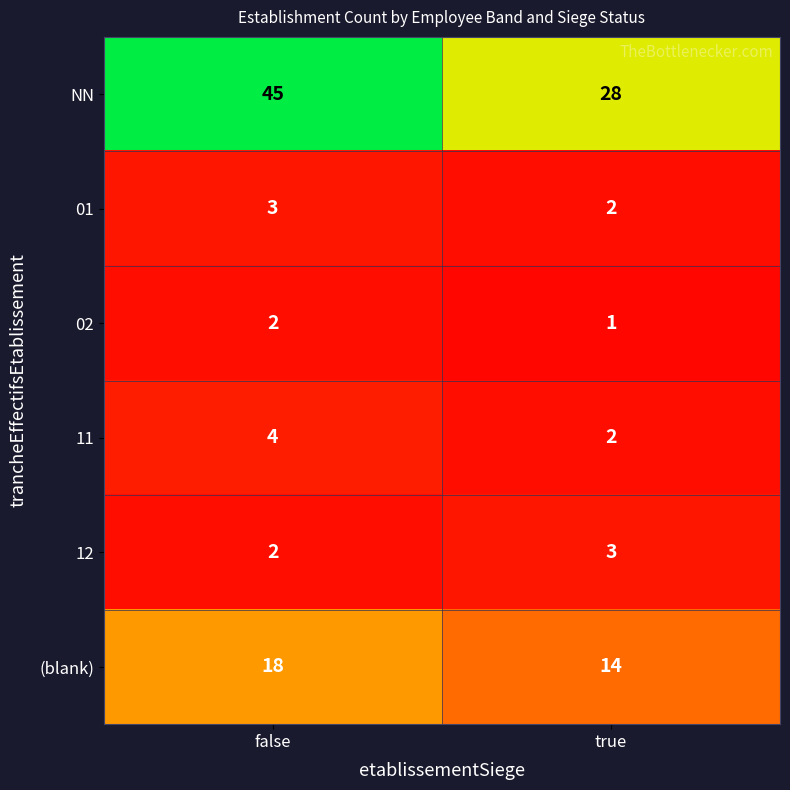

Which category has the highest value across all series?

false